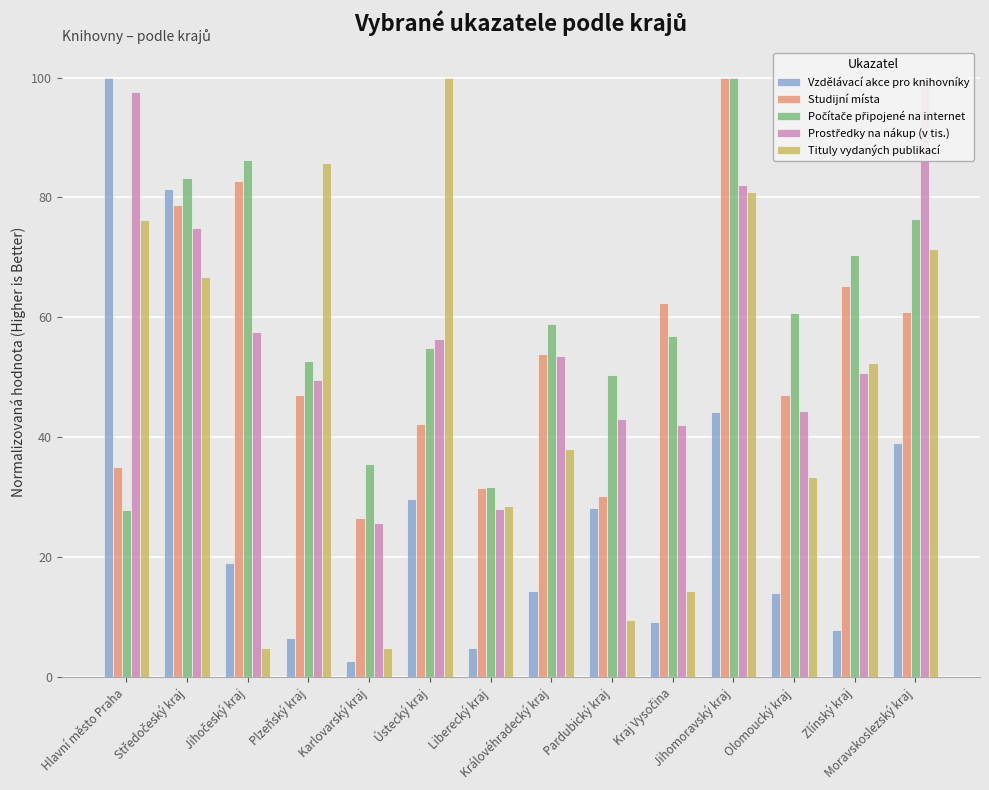

Does the chart contain stacked bars?

No